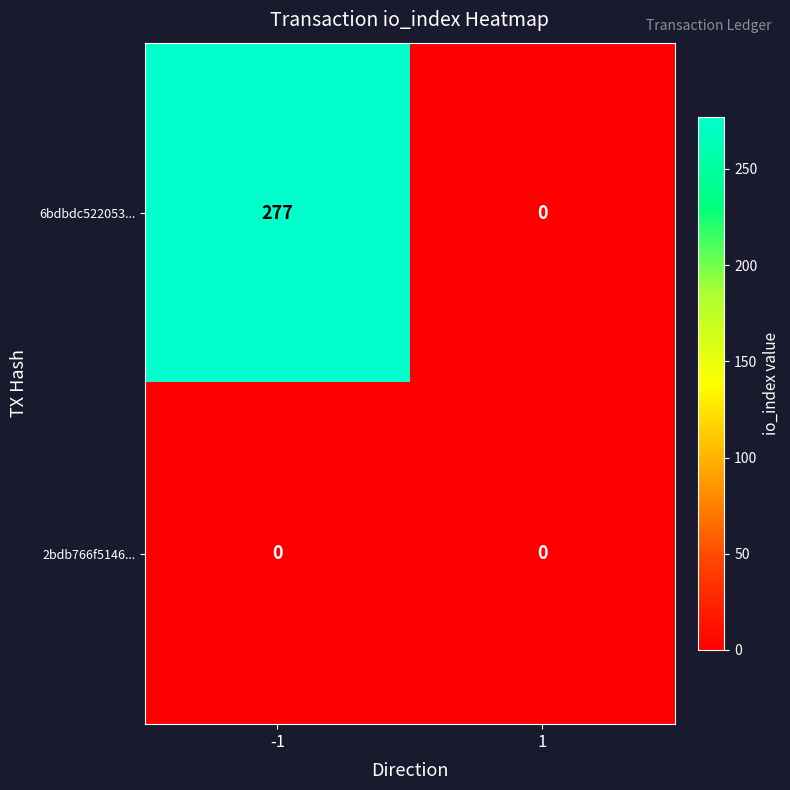

How many categories are shown in the chart?

2